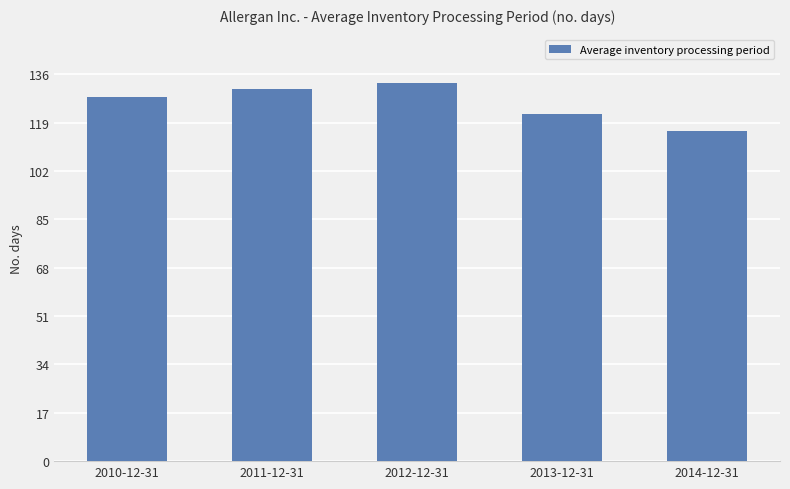

The chart shows a value of 133 at 2012-12-31. True or false?

True